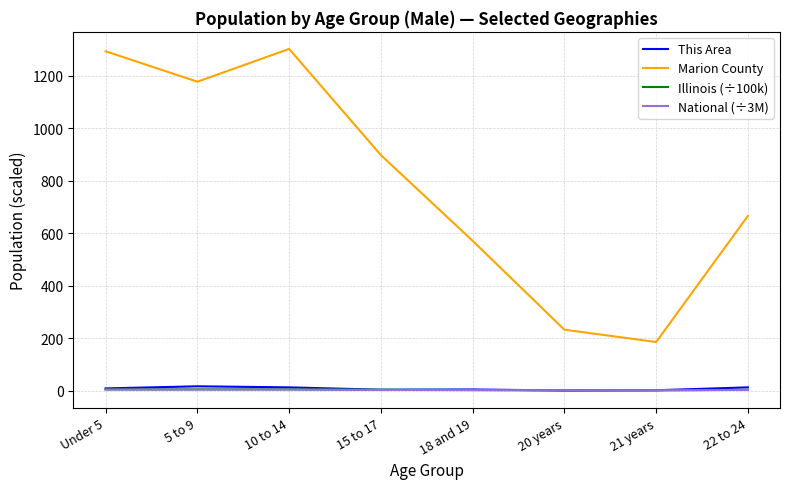

What are all the series names shown in the legend?

This Area, Marion County, Illinois (÷100k), National (÷3M)